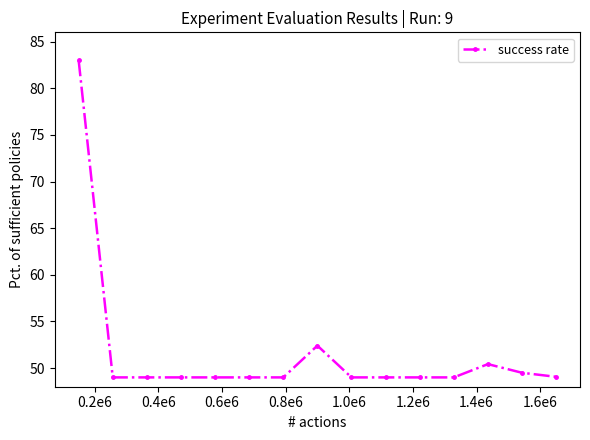

What is the average value?

51.6